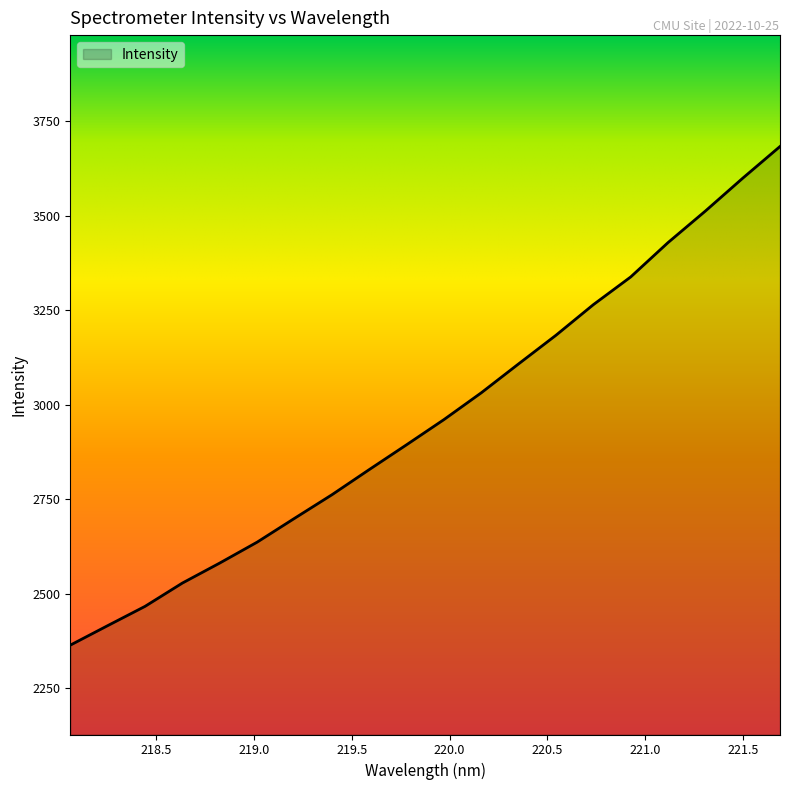

What is the sum of all values?

59289.9